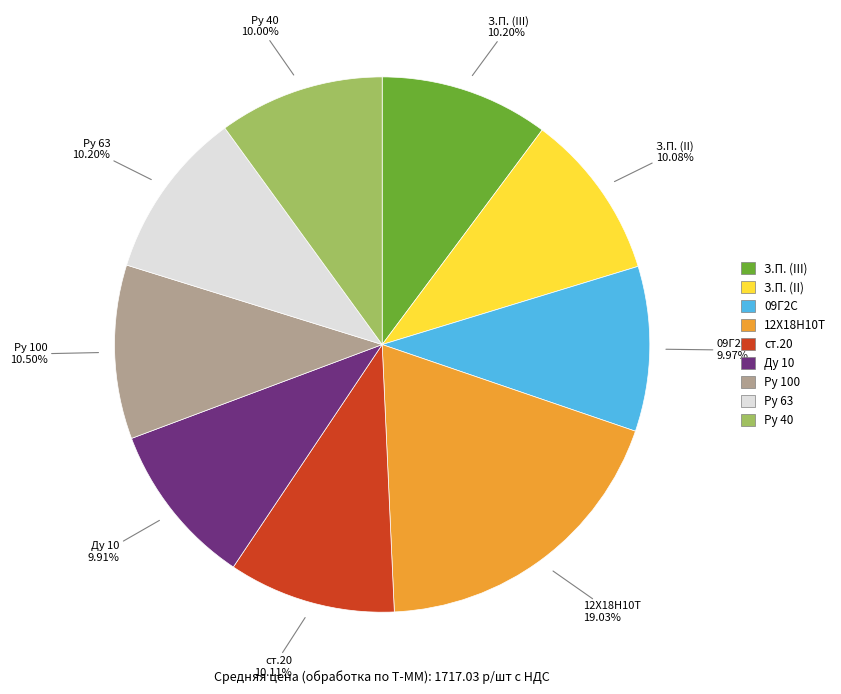

To the nearest percent, what is the combined percentage of 12Х18Н10Т and Ру 63?

29%